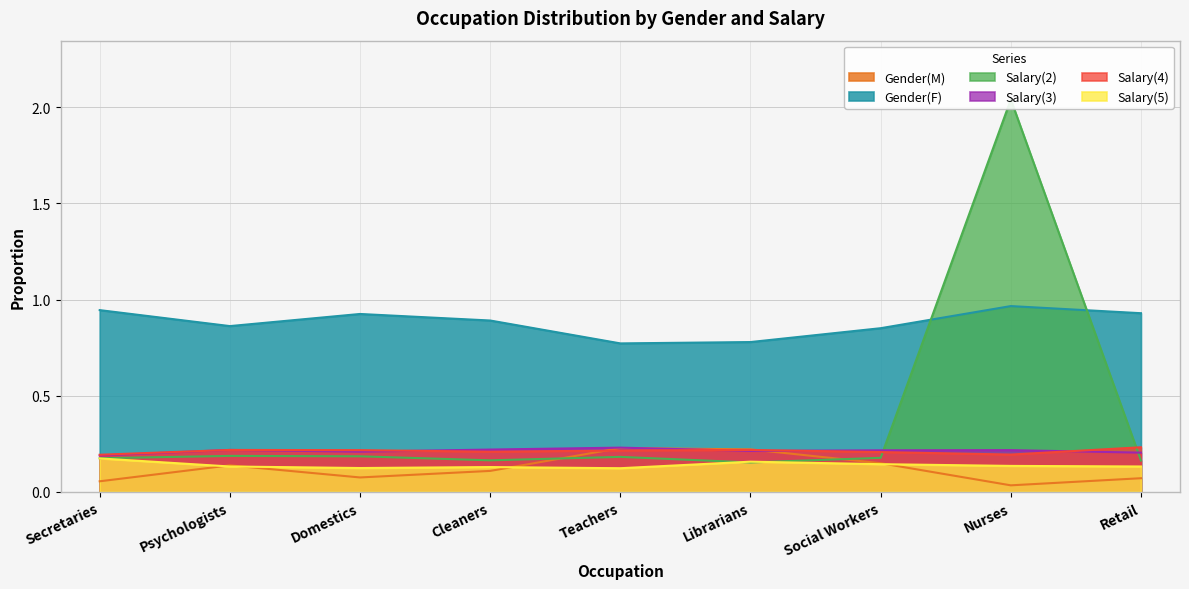

What is the total value across all series at Cleaners?

1.7